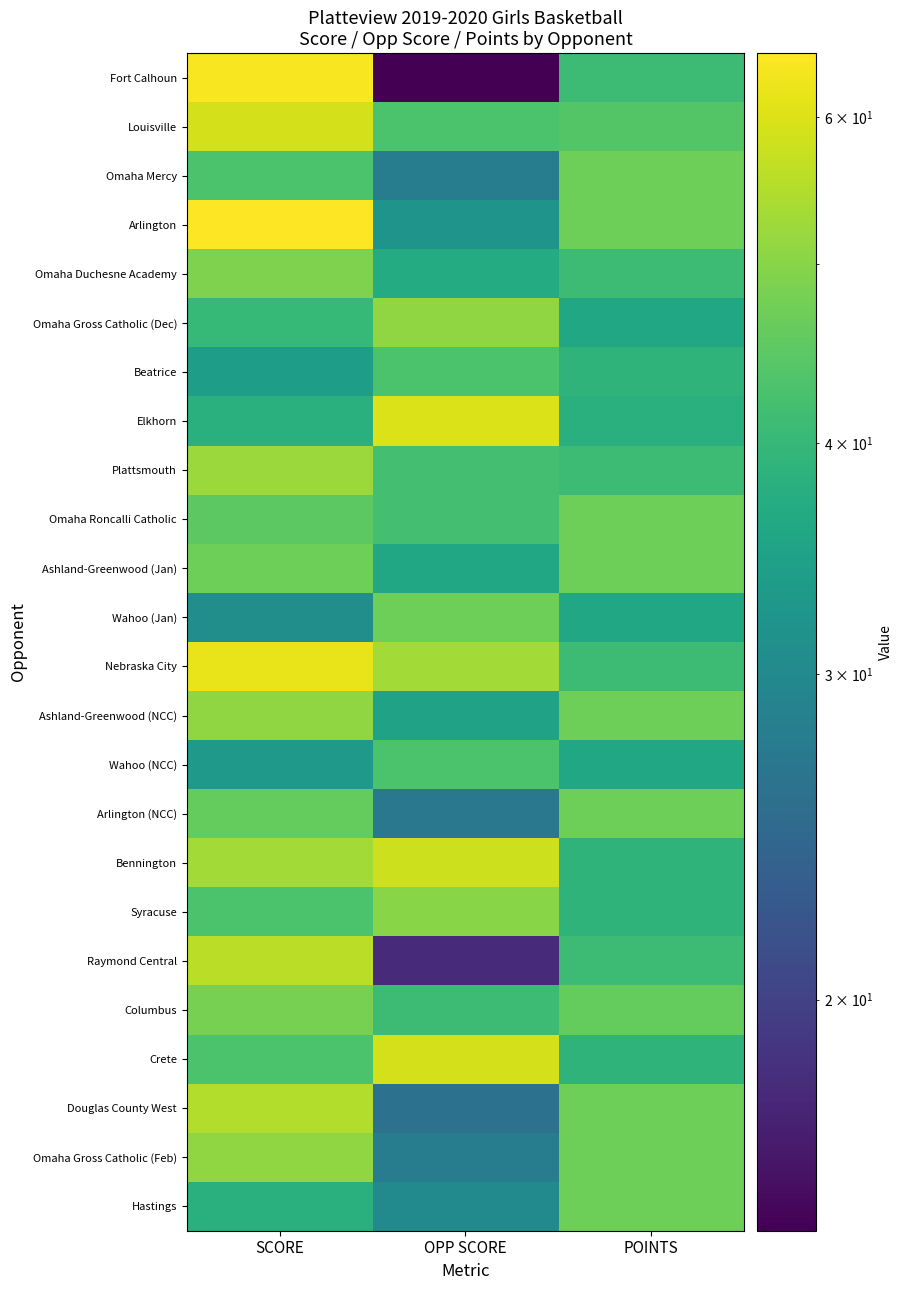

At which category is the sum across all series the highest?

SCORE